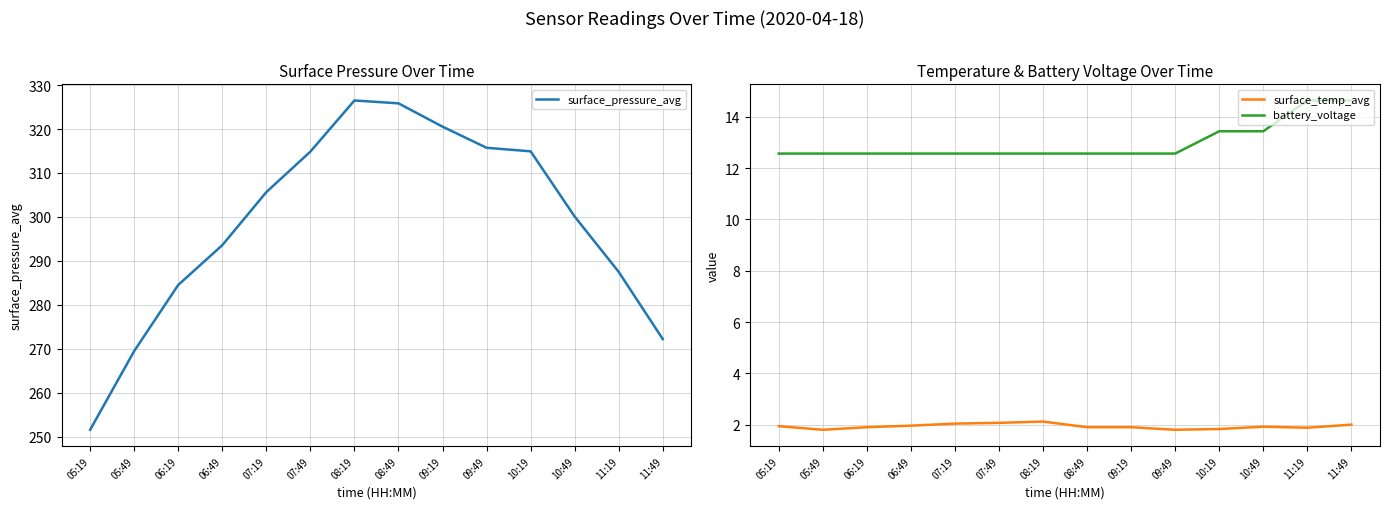

True or false: surface_pressure_avg and surface_temp_avg cross at least once.

False